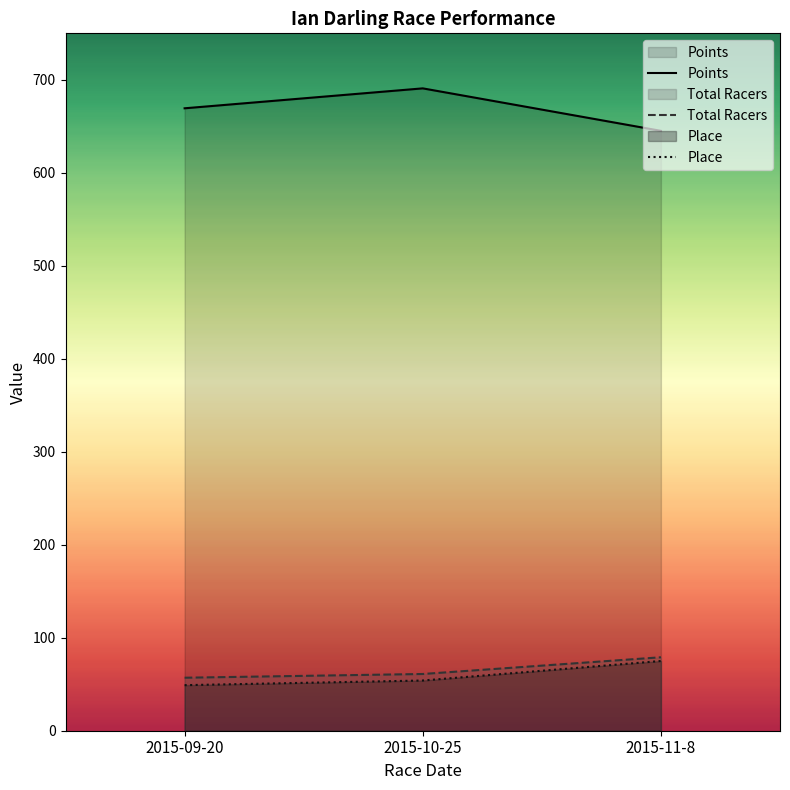

How many data points in Points are less than 669?

1